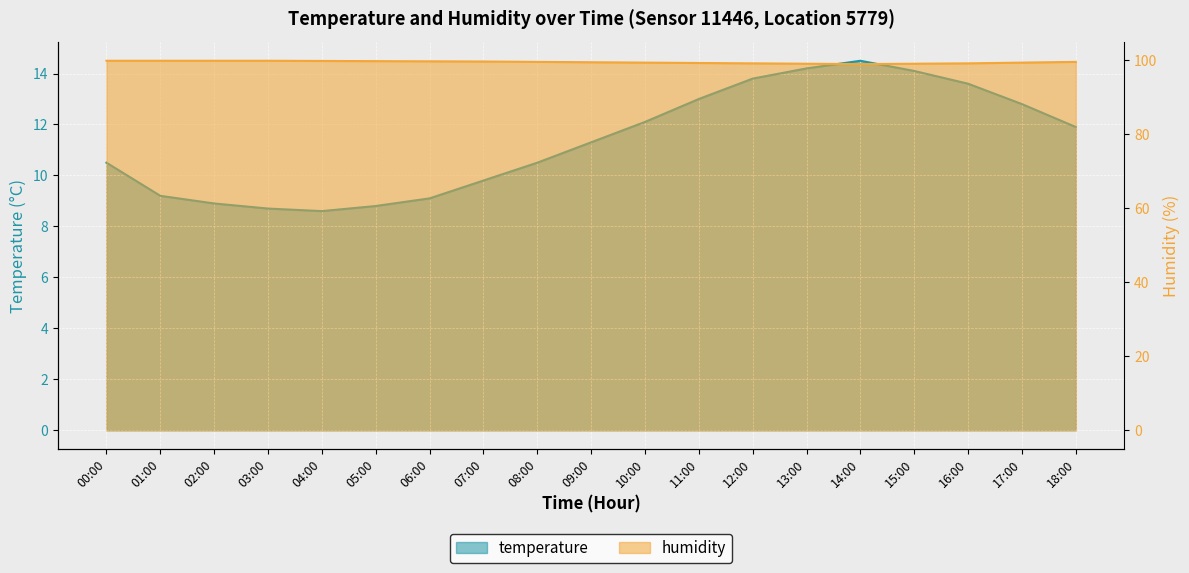

True or false: temperature and humidity cross at least once.

False